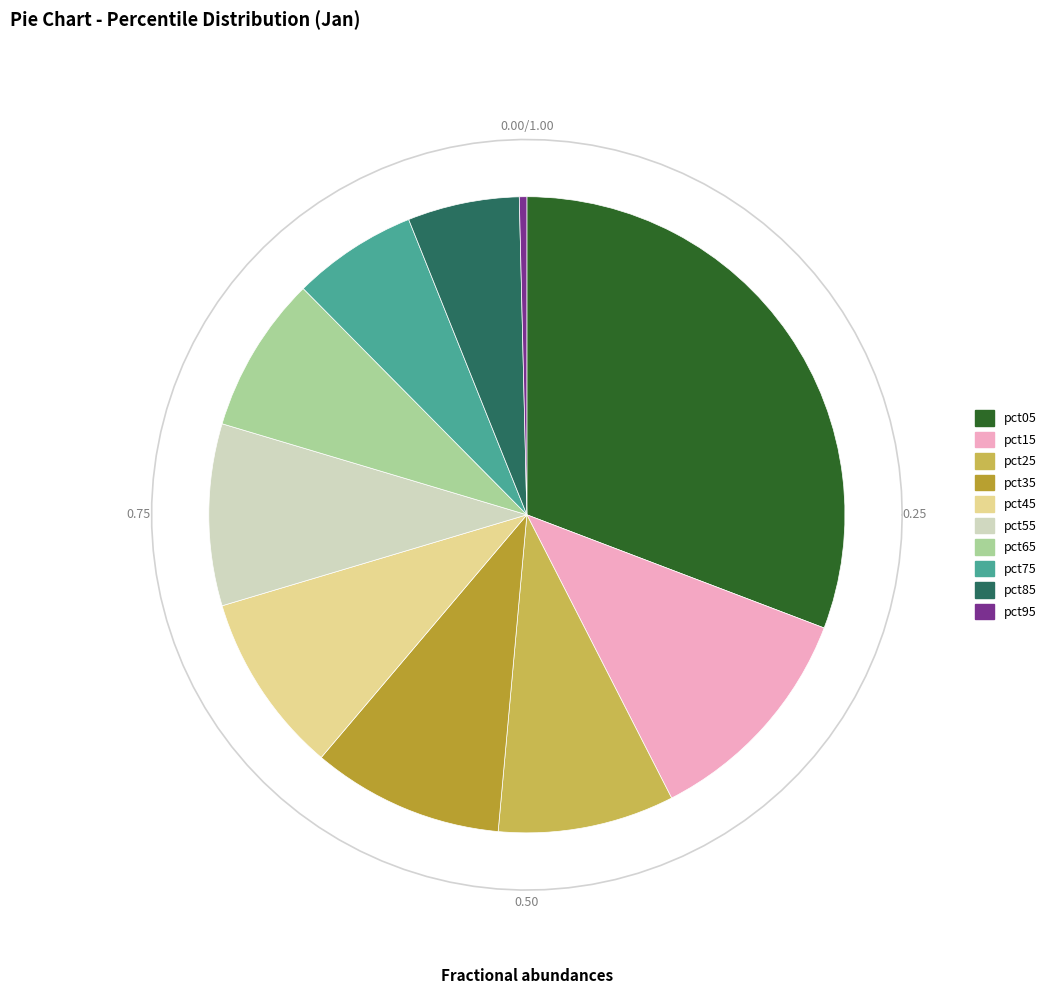

To the nearest percent, what is the difference between the largest and smallest slice percentages?

30%